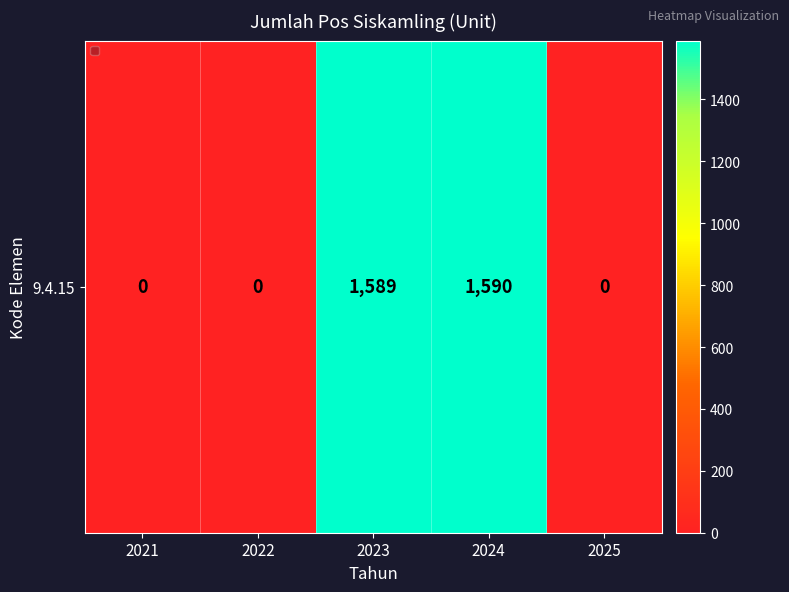

What is the change in value from 2023 to 2025?

-1589